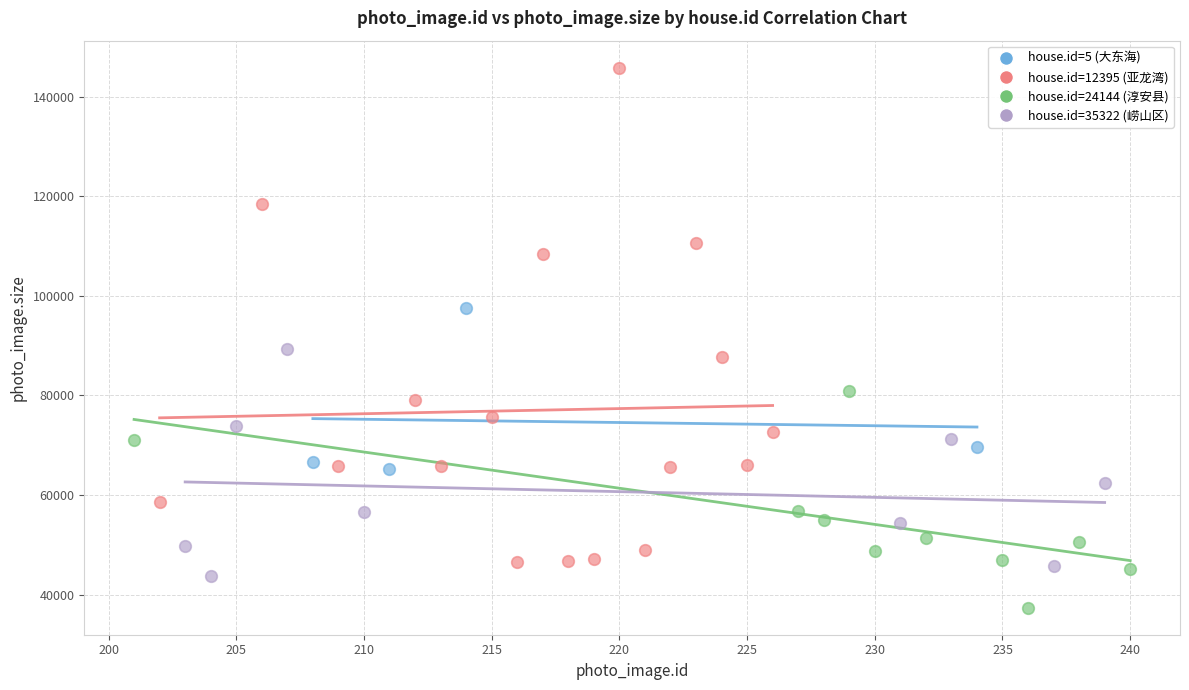

Which series reaches the minimum Y coordinate?

house.id=24144 (淳安县)